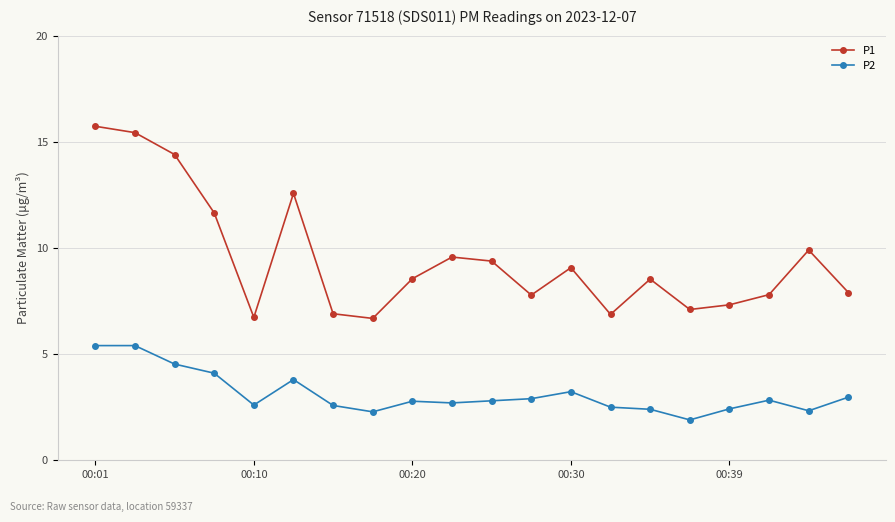

At how many categories does at least one series exceed 13?

3